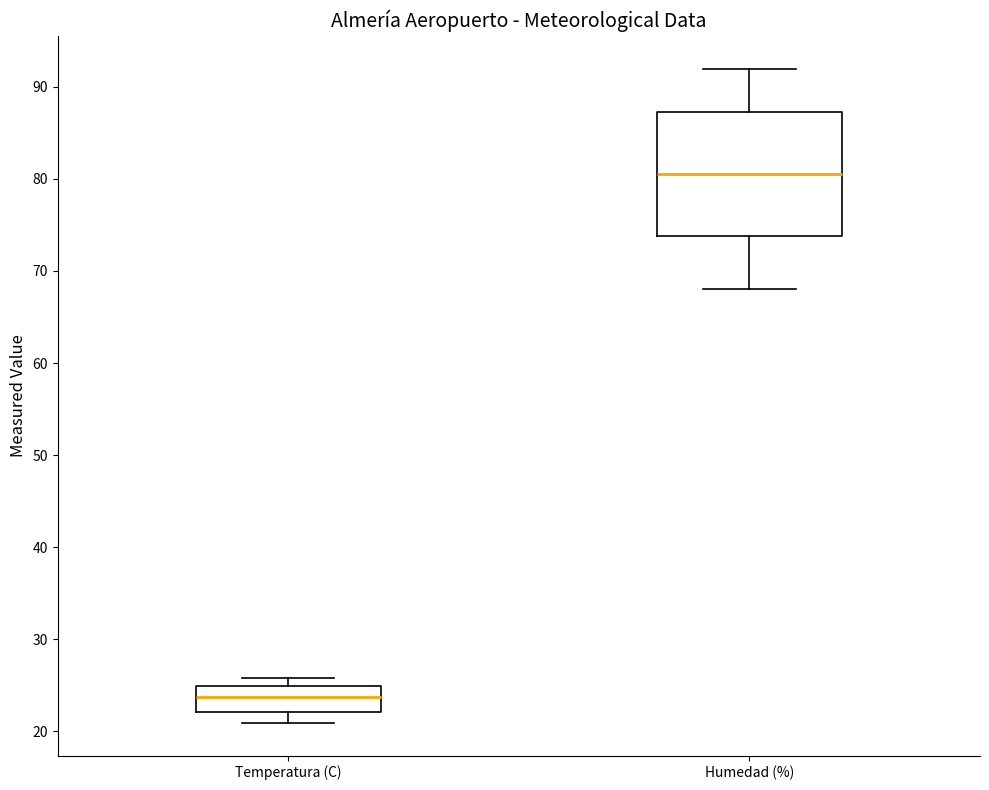

Where is the lower edge of the box for Temperatura (C) on the y-axis? The values are not printed on the chart, so give them approximately, as read against the axis.

22